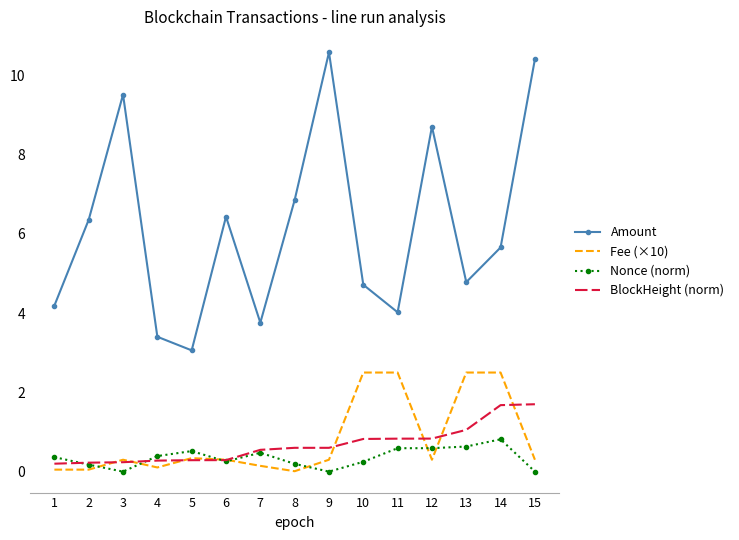

At how many categories does at least one series exceed 1?

15